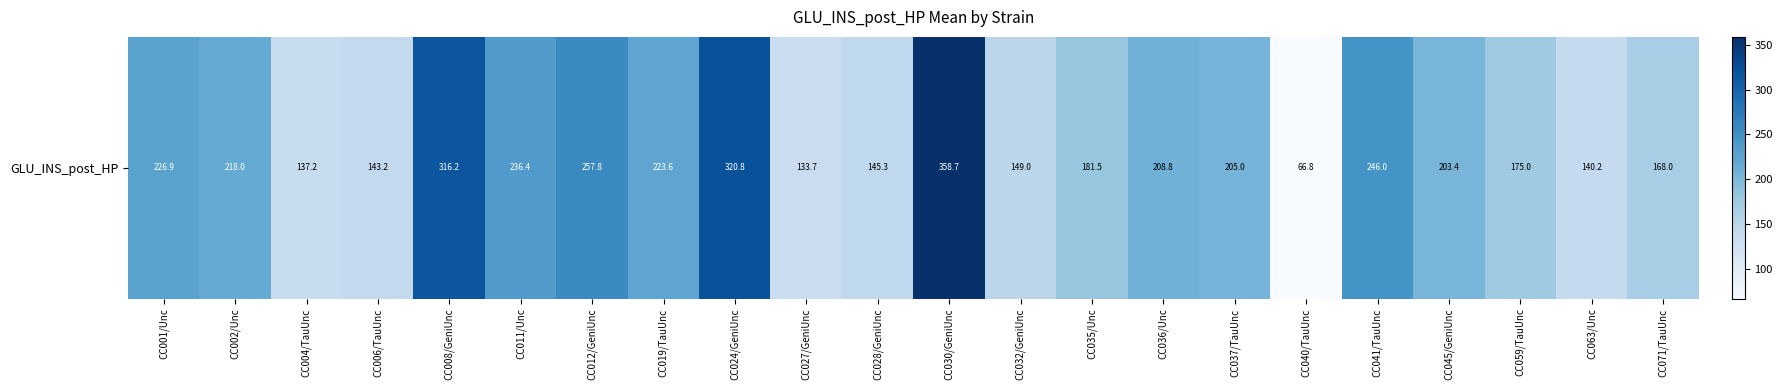

The chart shows a value of 336.4 at CC037/TauUnc. True or false?

False